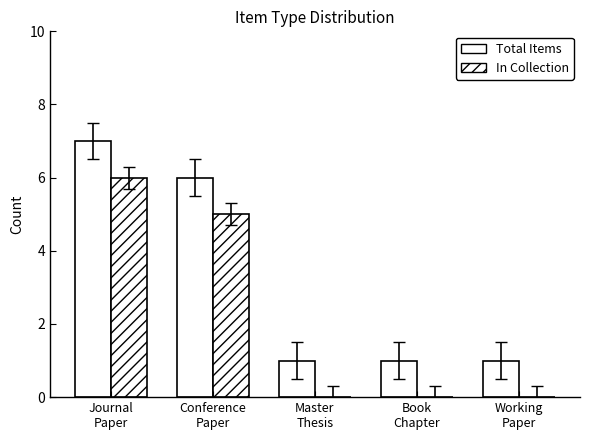

Count the number of categories in the chart.

5